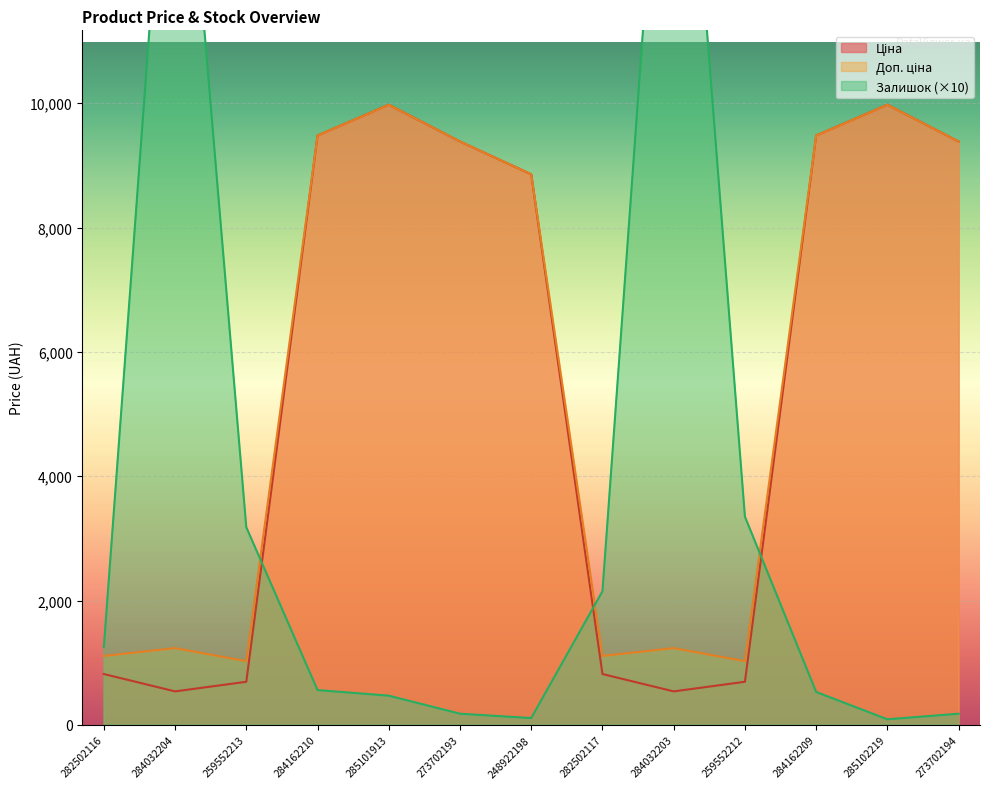

How many series are shown in this chart?

3